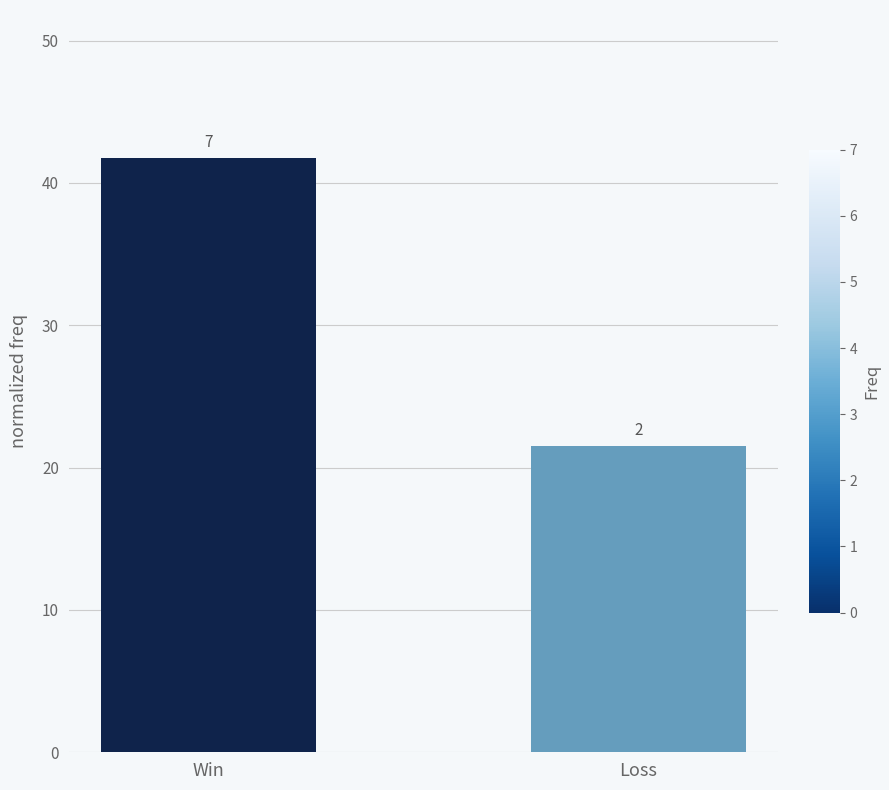

Does the chart contain any negative values?

No